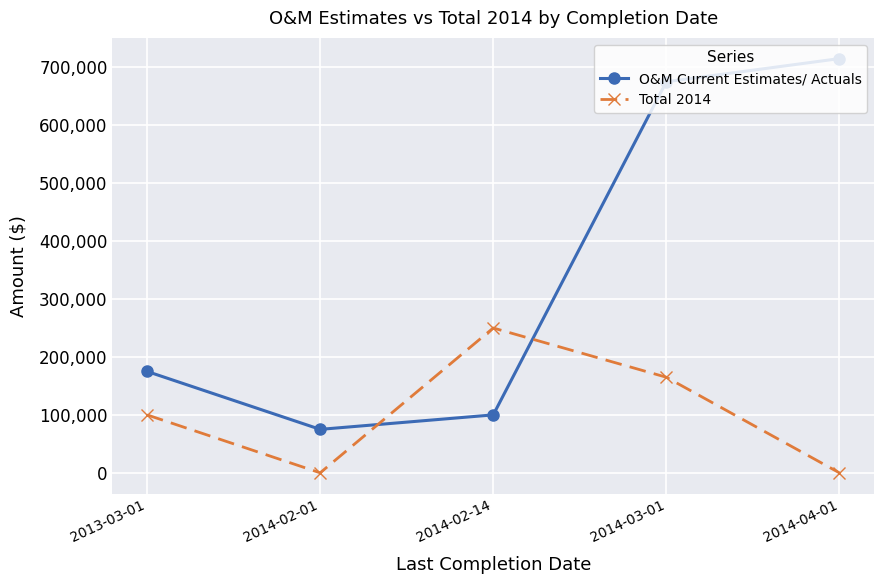

What is the label of the 3rd point from the left?

2014-02-14